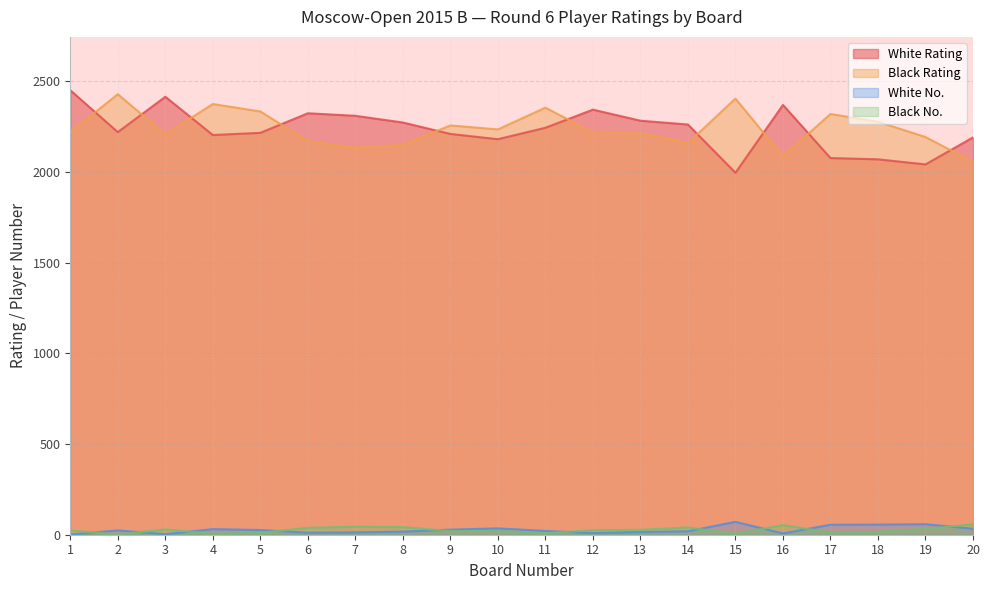

At which category does Black No. reach its first local valley?

2